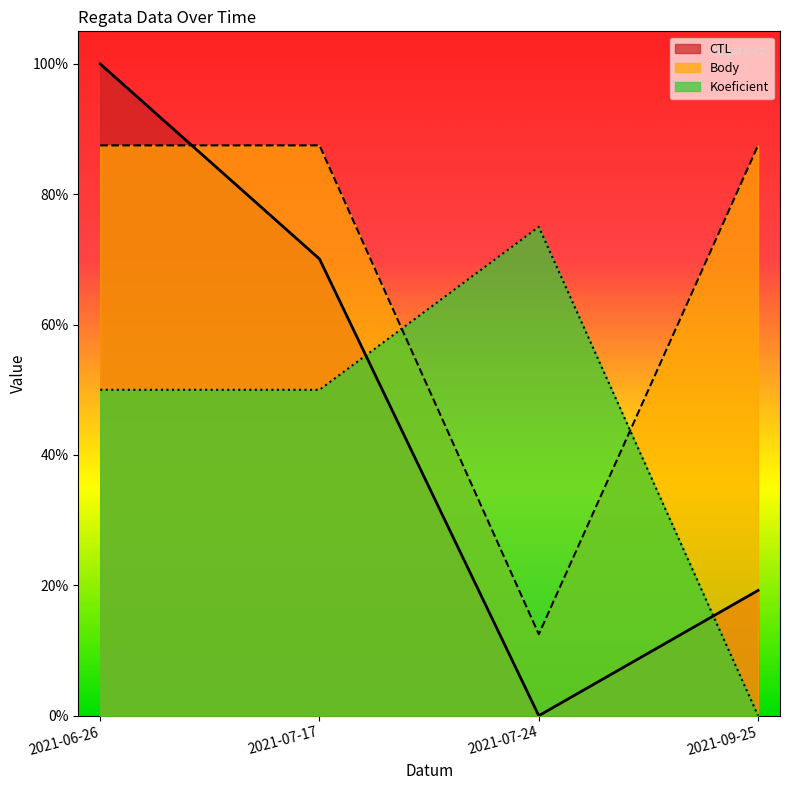

Which series has the largest total across all categories?

Body